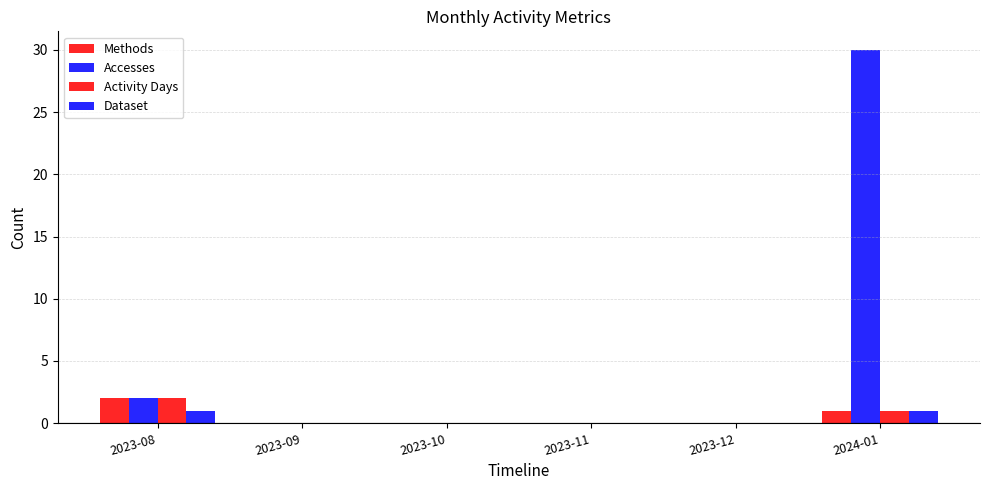

How many groups of bars are there?

6